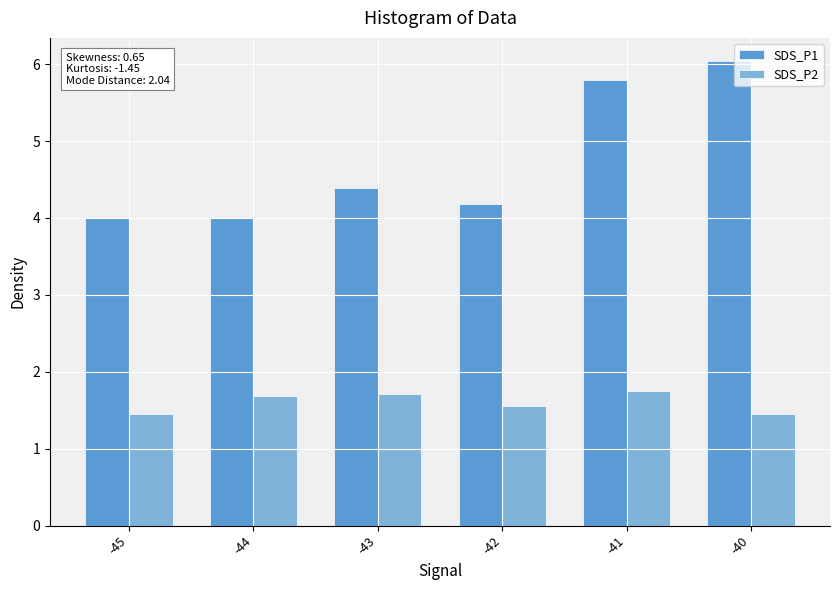

What is the difference between the second highest and minimum values in the SDS_P1 series?

1.8